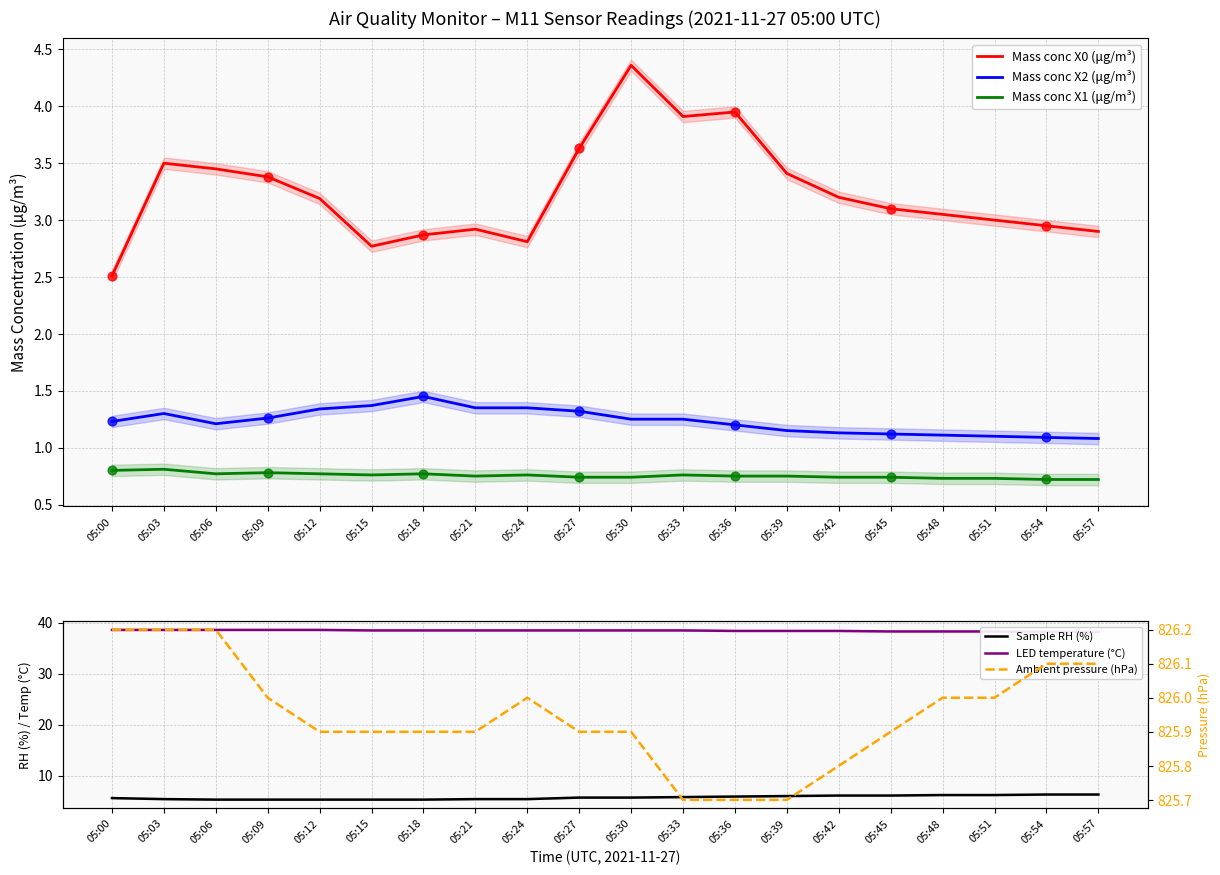

Is the value of Mass conc X0 (μg/m³) at 05:33 greater than the value of Mass conc X1 (μg/m³) at 05:18?

Yes